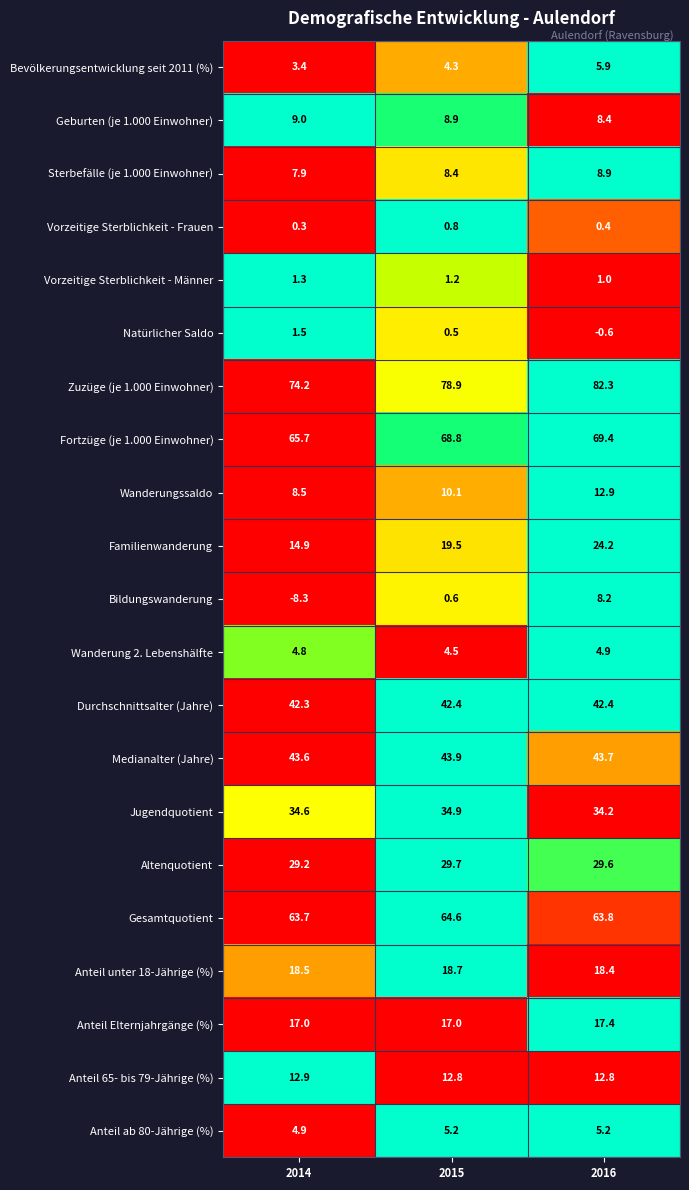

Is it true that Bevölkerungsentwicklung seit 2011 (%) equals 3.4 at 2014?

True